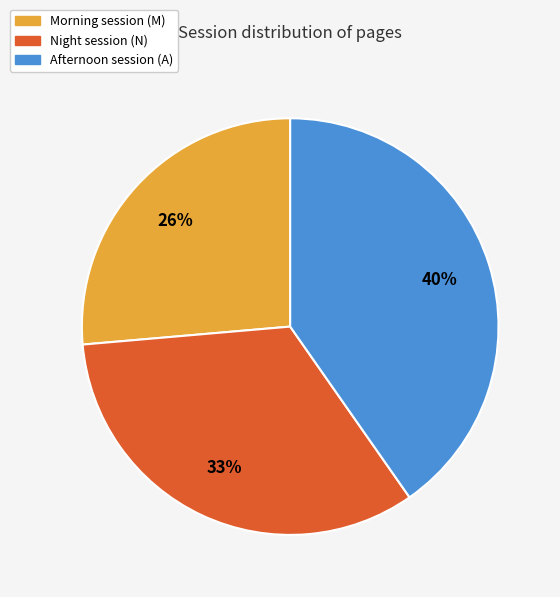

To the nearest percent, what is the average slice percentage?

33%